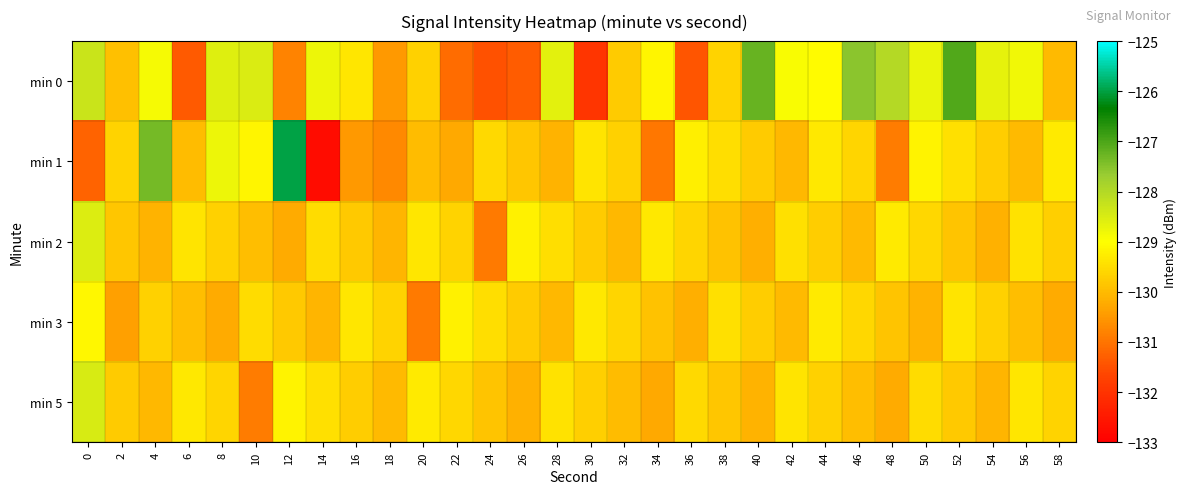

What is the spread (max minus min) of values at 40?

2.9